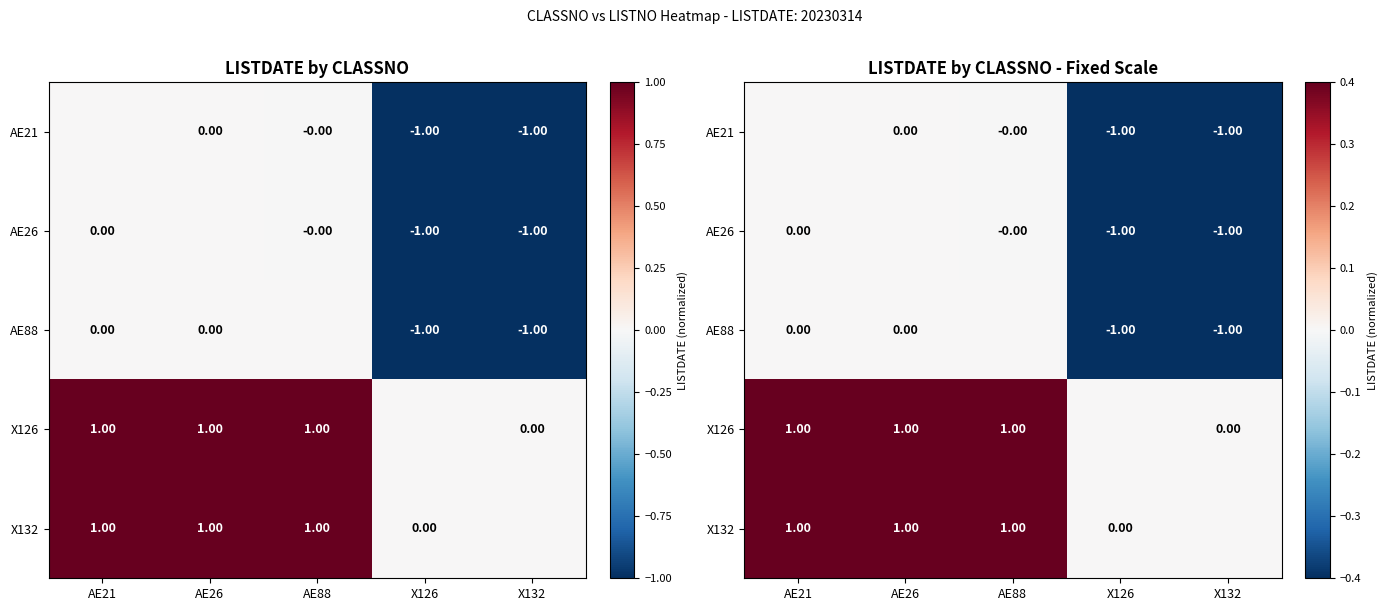

What is the sum of the AE21 values at AE21 and X132?

-1.0